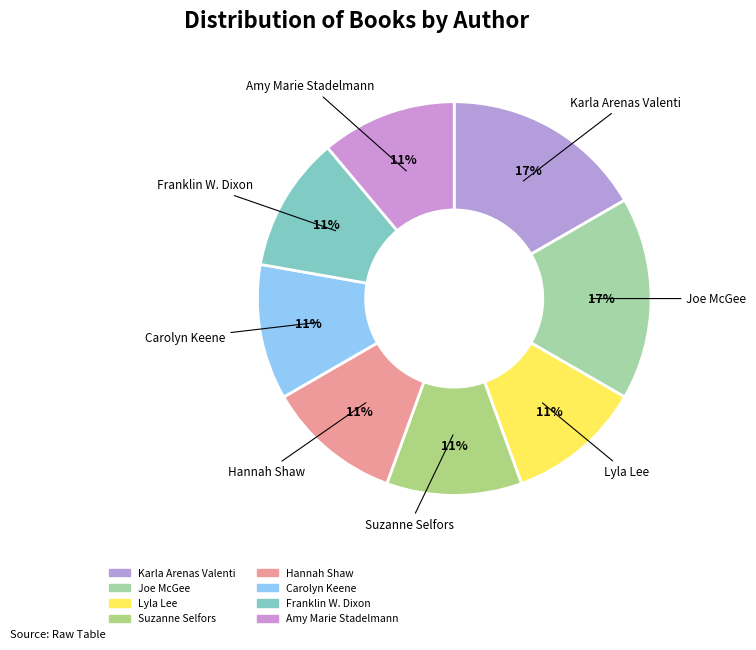

What is the ratio of the value at Suzanne Selfors to the value at Franklin W. Dixon?

1.0